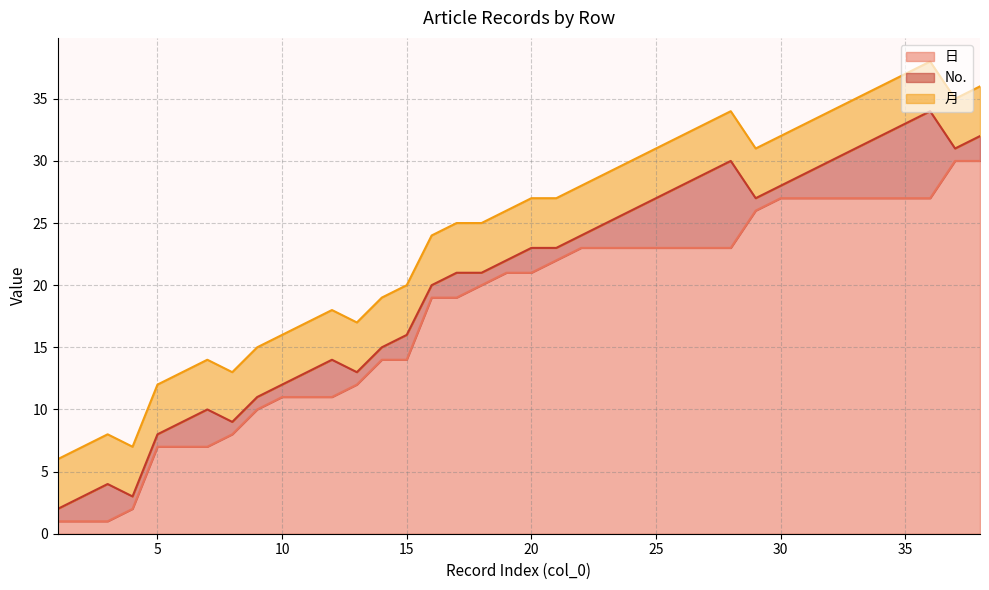

Is the value of 日 at 13 greater than the value of 月 at 5?

Yes